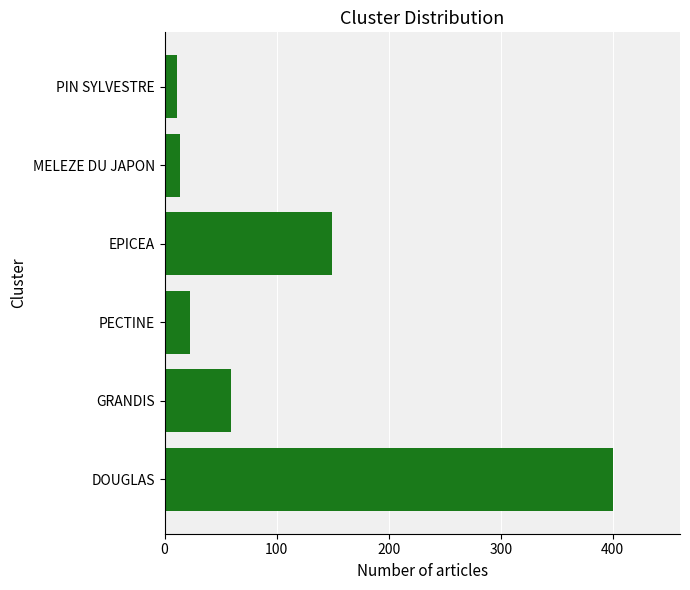

What is the maximum value shown in the chart?

400.0